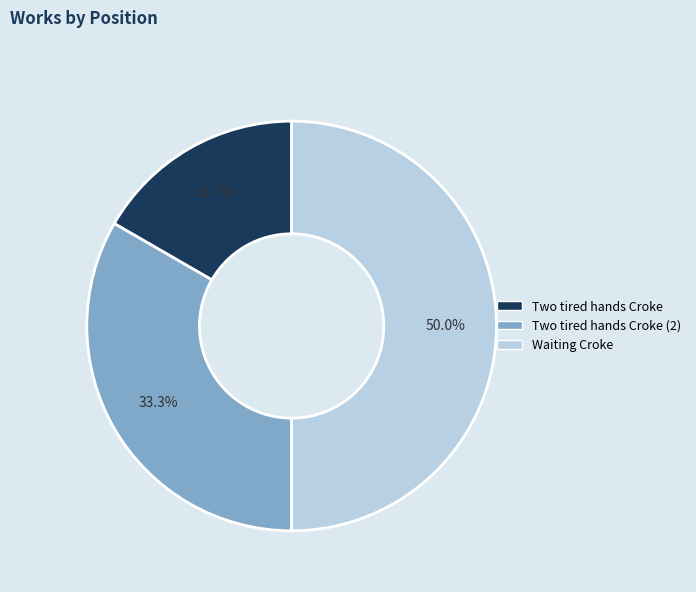

Is there any slice that represents more than half of the pie?

No